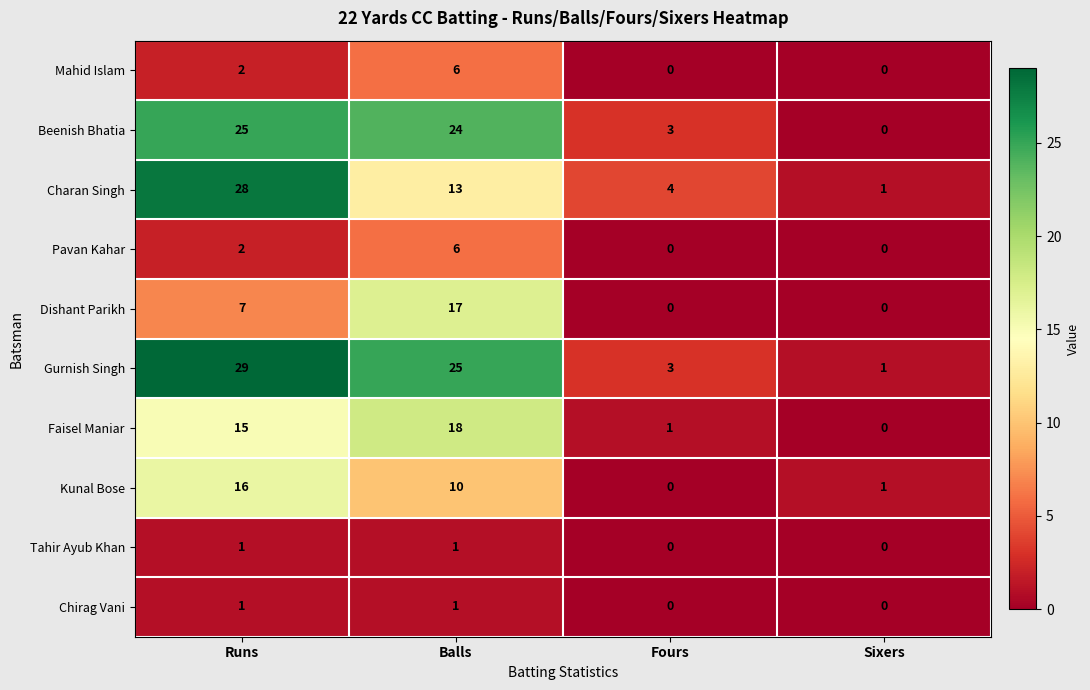

What is the approximate value of Dishant Parikh at Balls?

17